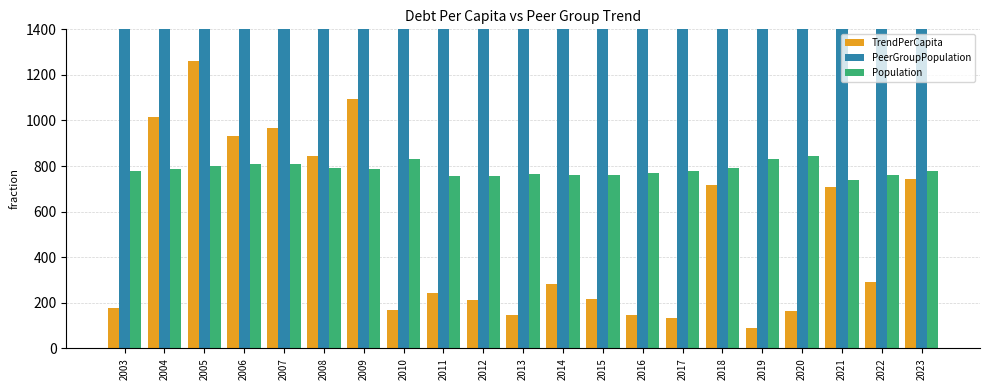

Read the PeerGroupPopulation value at 2015.

6815.0